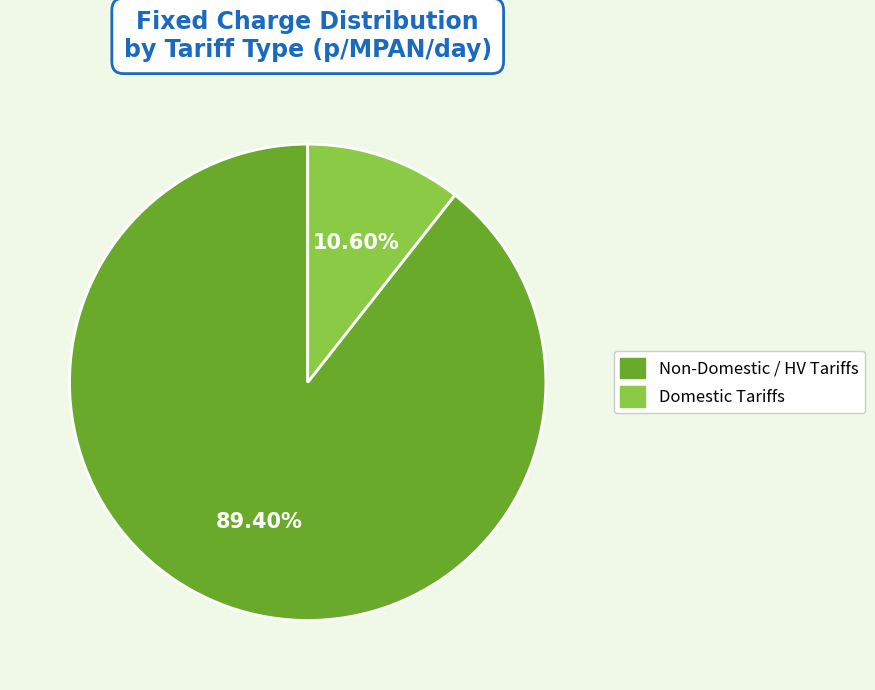

Is there any slice that represents more than half of the pie?

Yes